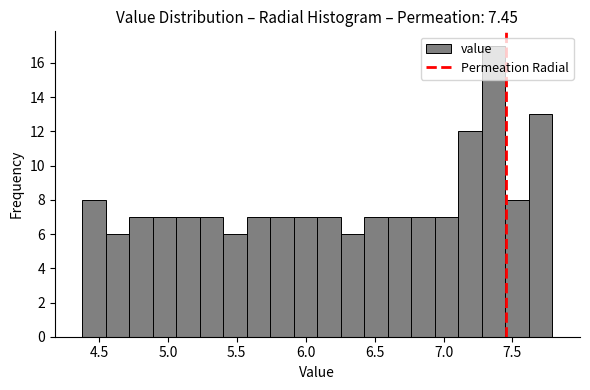

Around what value on the x-axis is the tallest bar? Give the approximate position of its centre, as read against the axis.

7.35